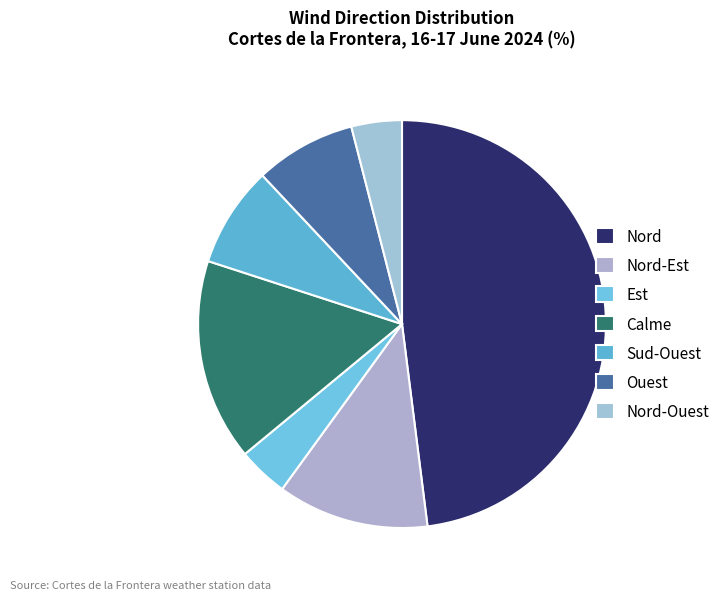

Which slice is the smallest?

Est